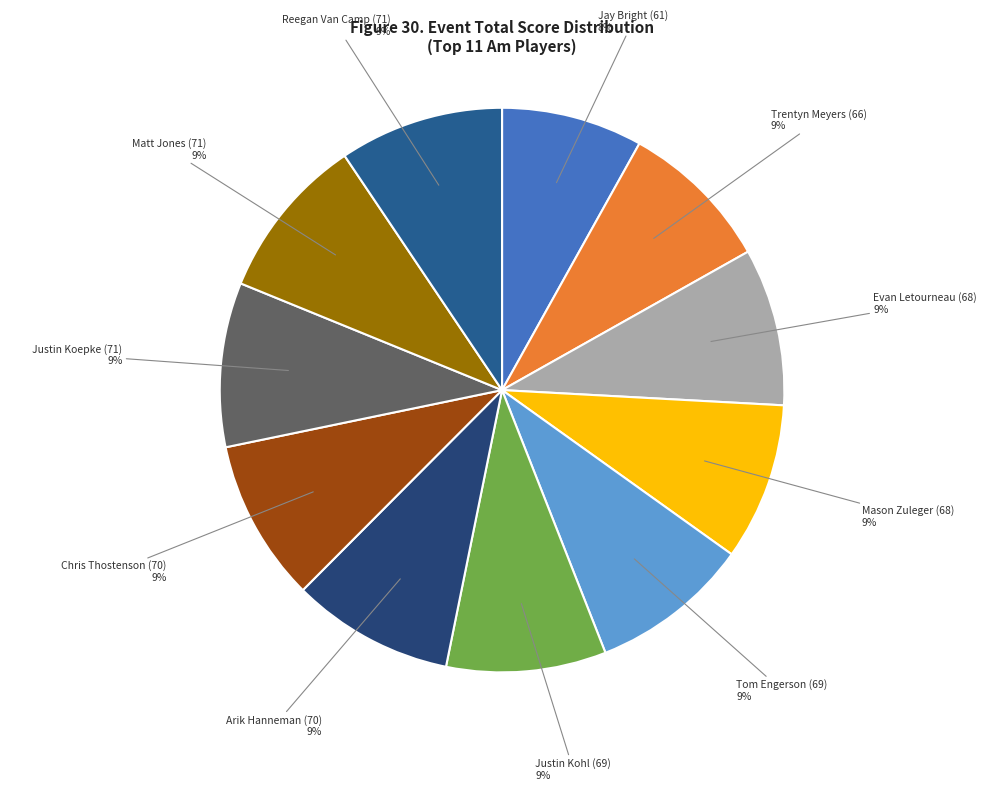

Which category has the biggest portion of the pie?

Justin Koepke (71)